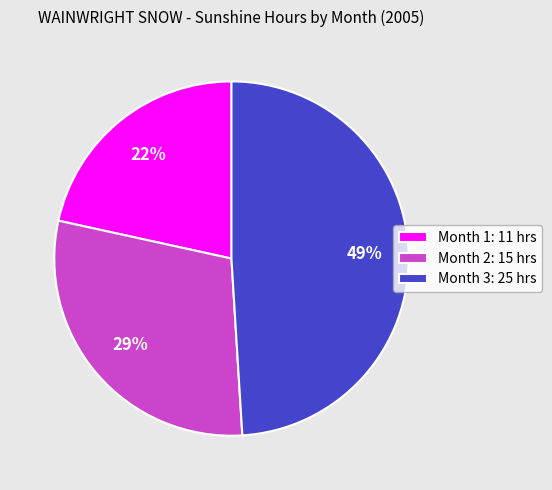

Which category has the biggest portion of the pie?

Month 3